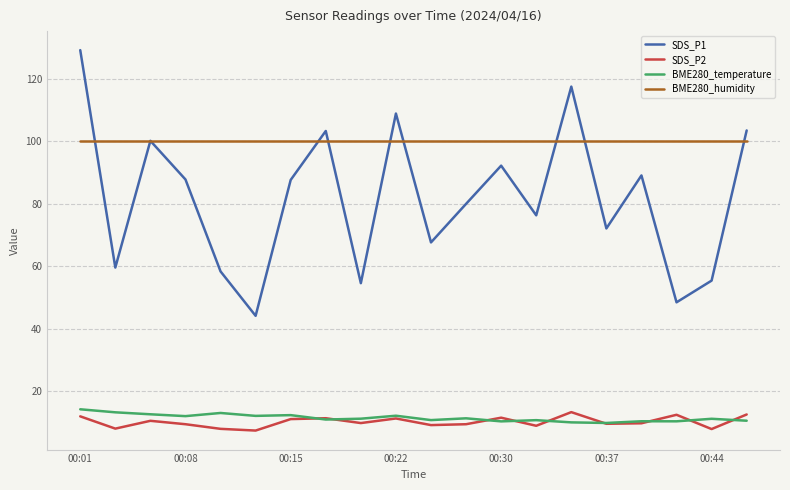

What is the greatest value displayed?

129.2